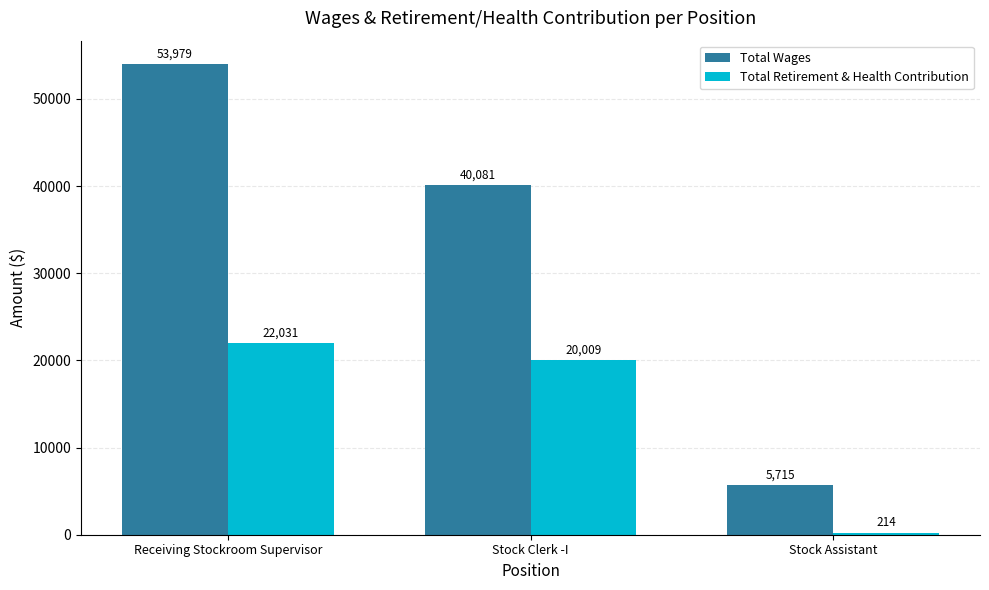

Count the number of categories in the chart.

3